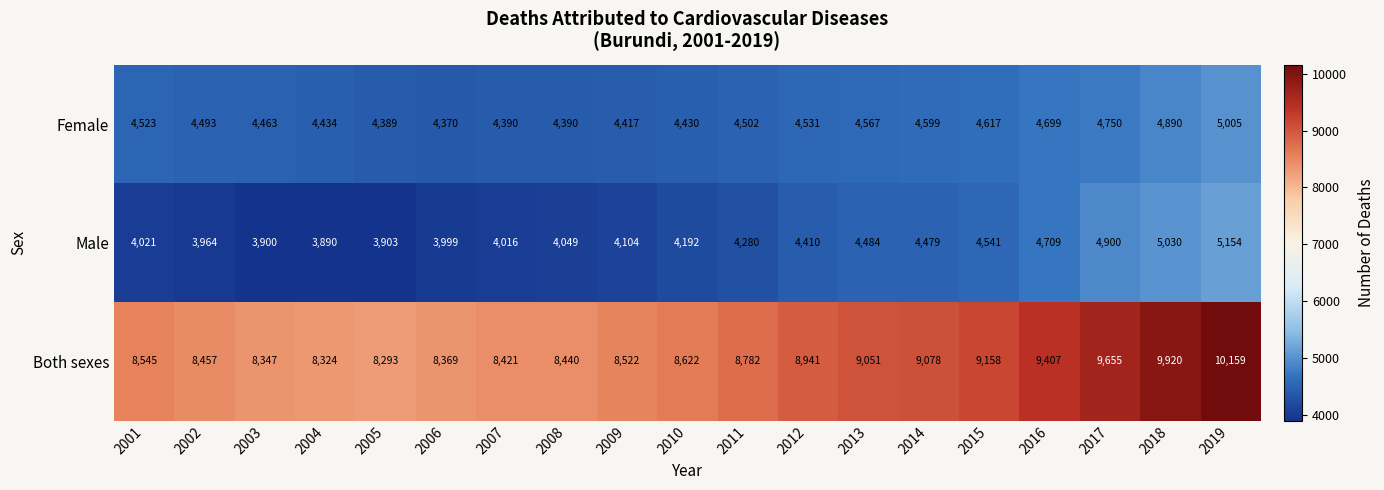

Which category has the lowest value in the Male series?

2004